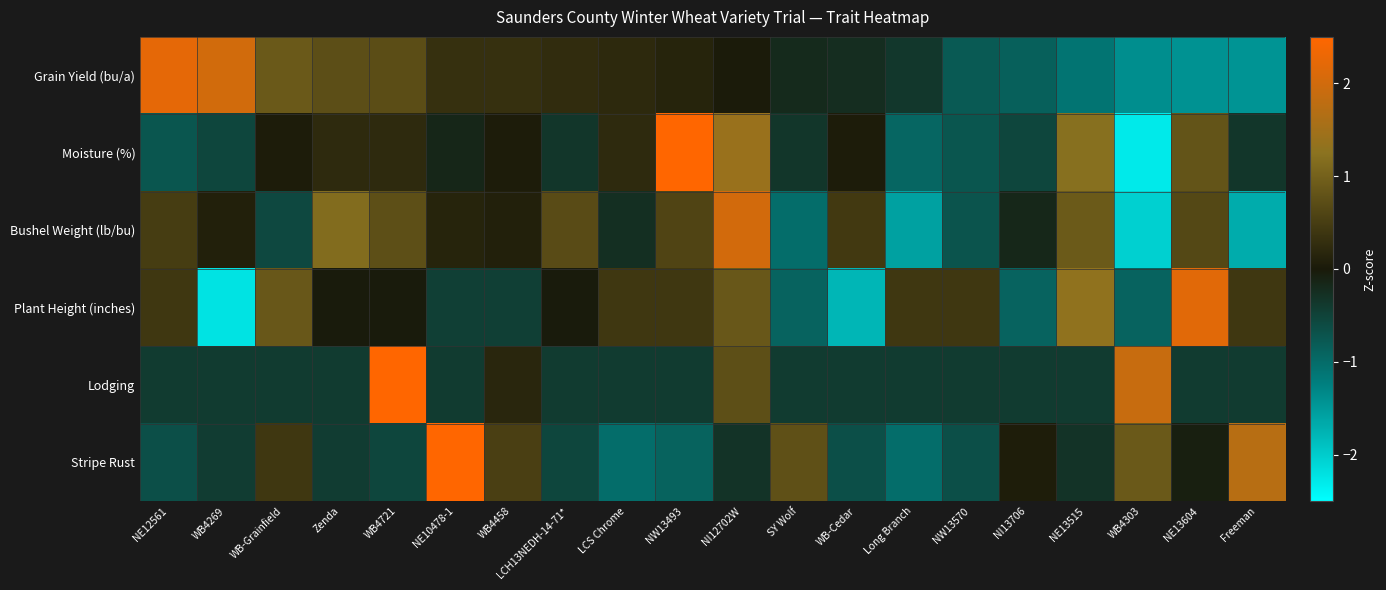

Between WB4303 and LCS Chrome, which is larger?

LCS Chrome